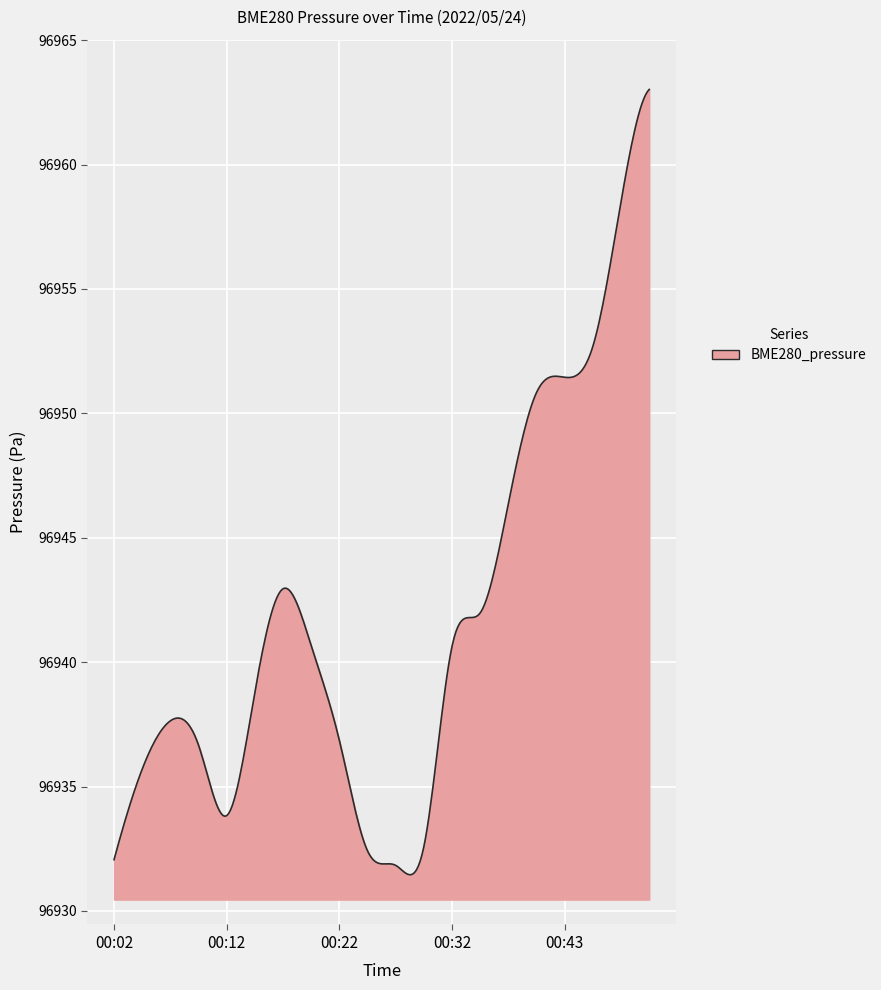

What is the smallest value displayed?

96931.5